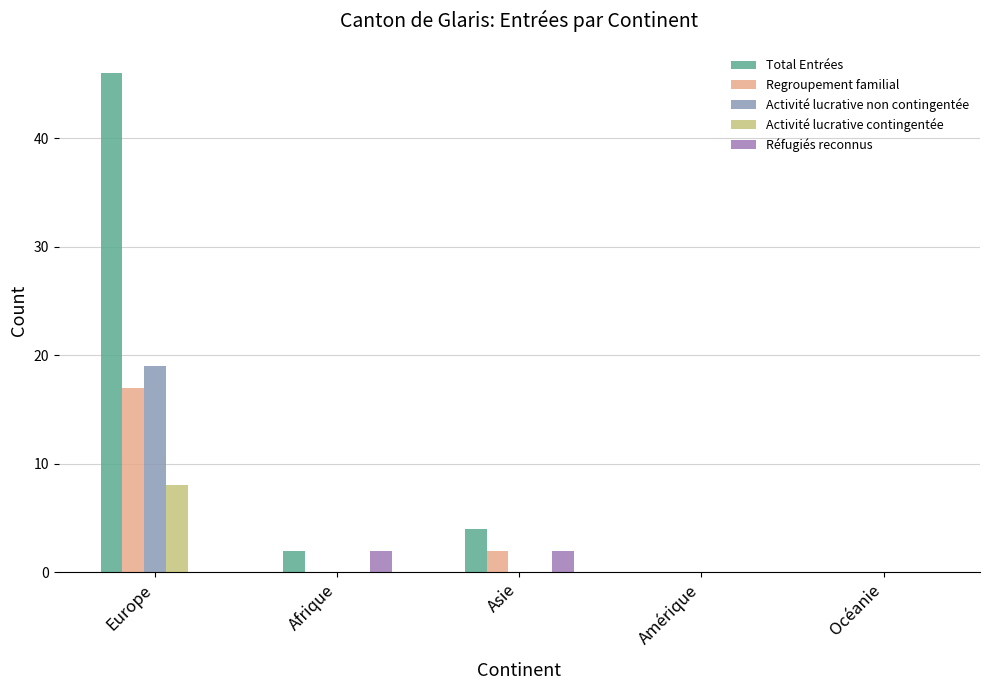

Read the Activité lucrative contingentée value at Europe.

8